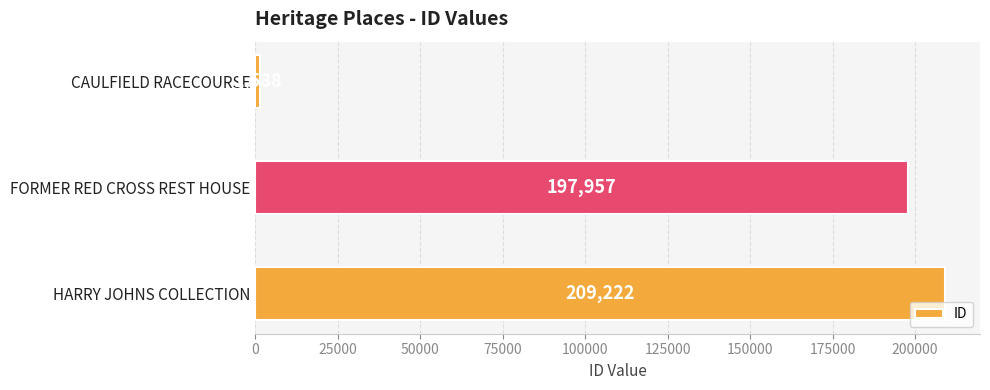

What is the average value?

136256